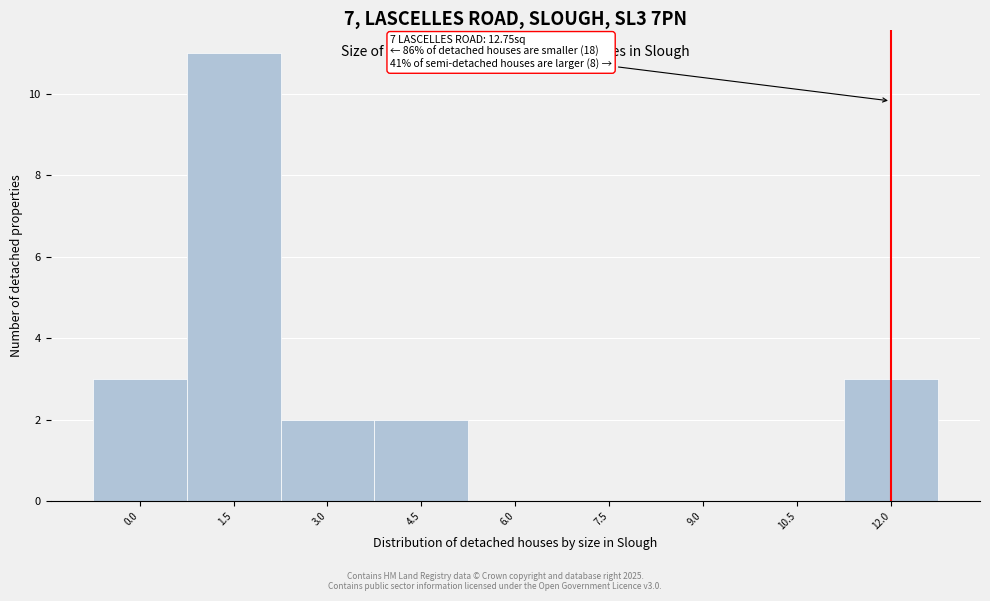

Reading left to right, extract all data points from this chart.

0.0=3	1.5=11	3.0=2	4.5=2	6.0=0	7.5=0	9.0=0	10.5=0	12.0=3